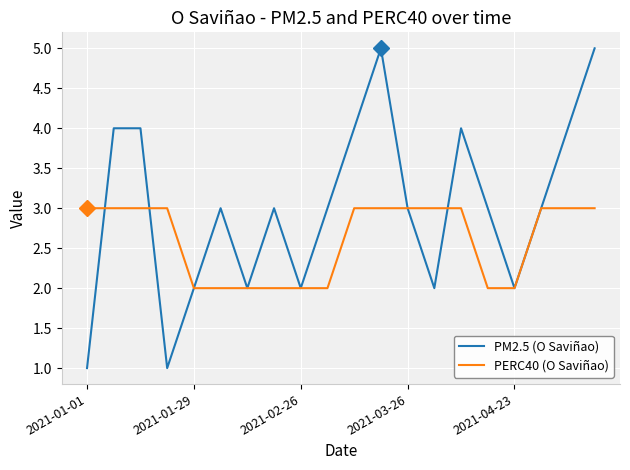

Which series has the largest range (max minus min)?

PM2.5 (O Saviñao)